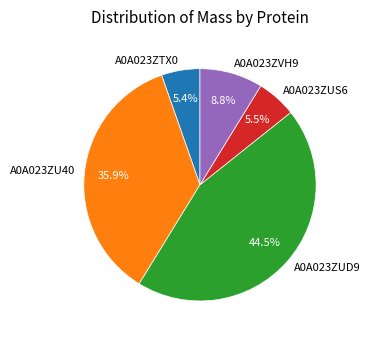

Is there a majority slice in this chart?

No